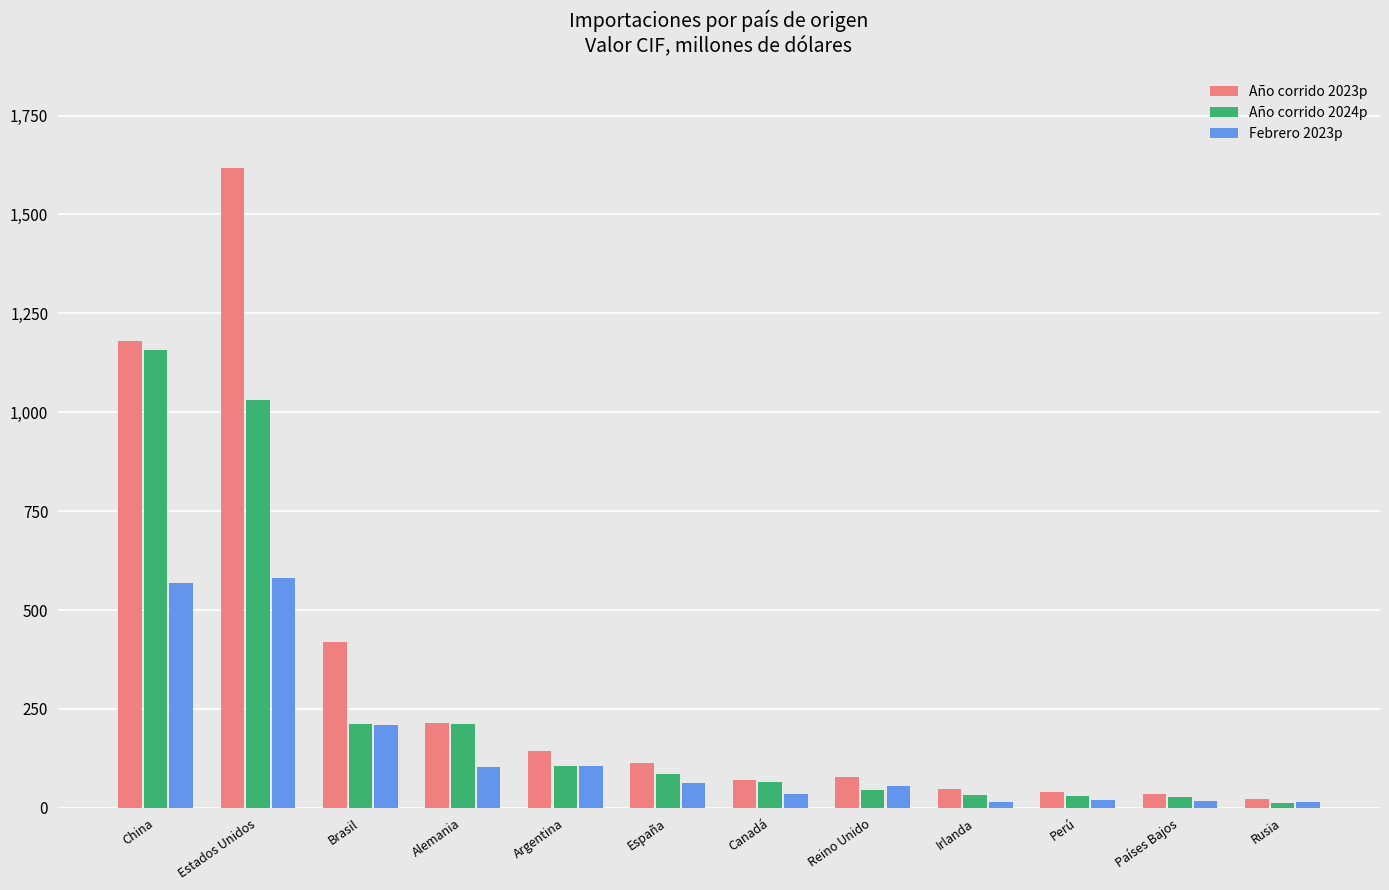

Where does the Febrero 2023p series first go above 62?

China